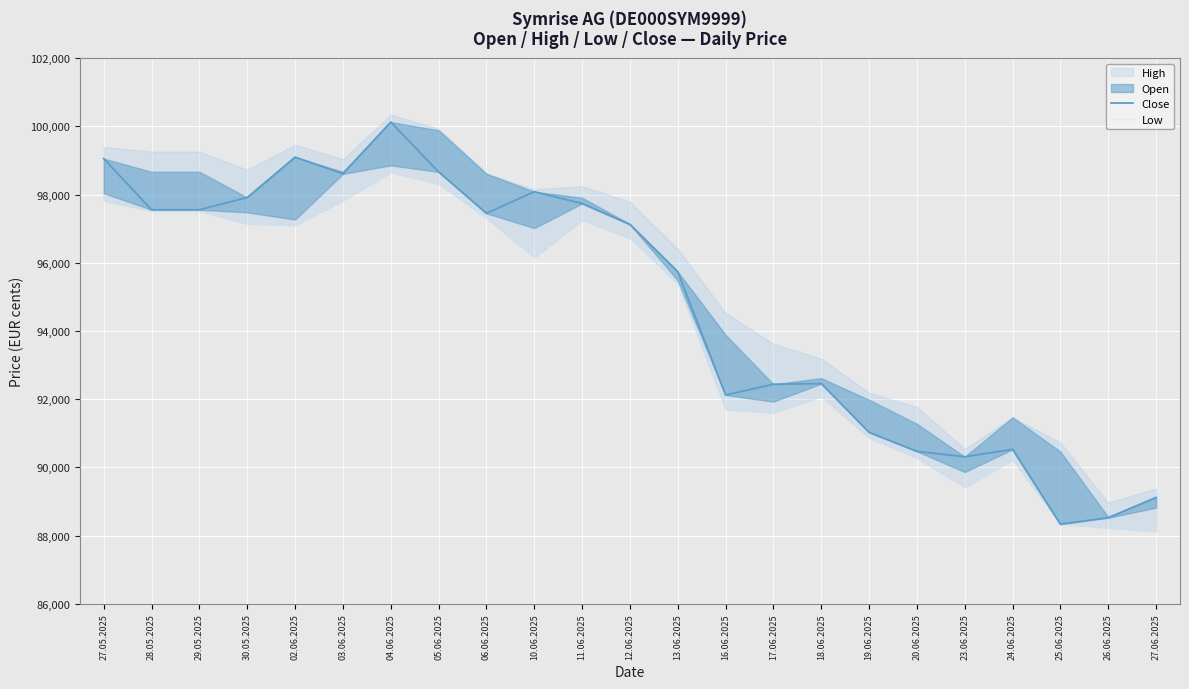

Where is Low nearest to the value 93385?

18.06.2025